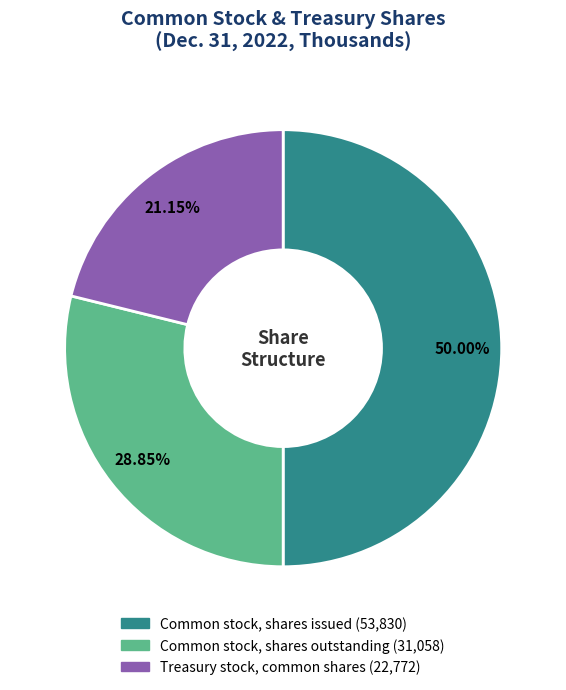

The Common stock, shares outstanding slice represents 14% of the pie. True or false?

False